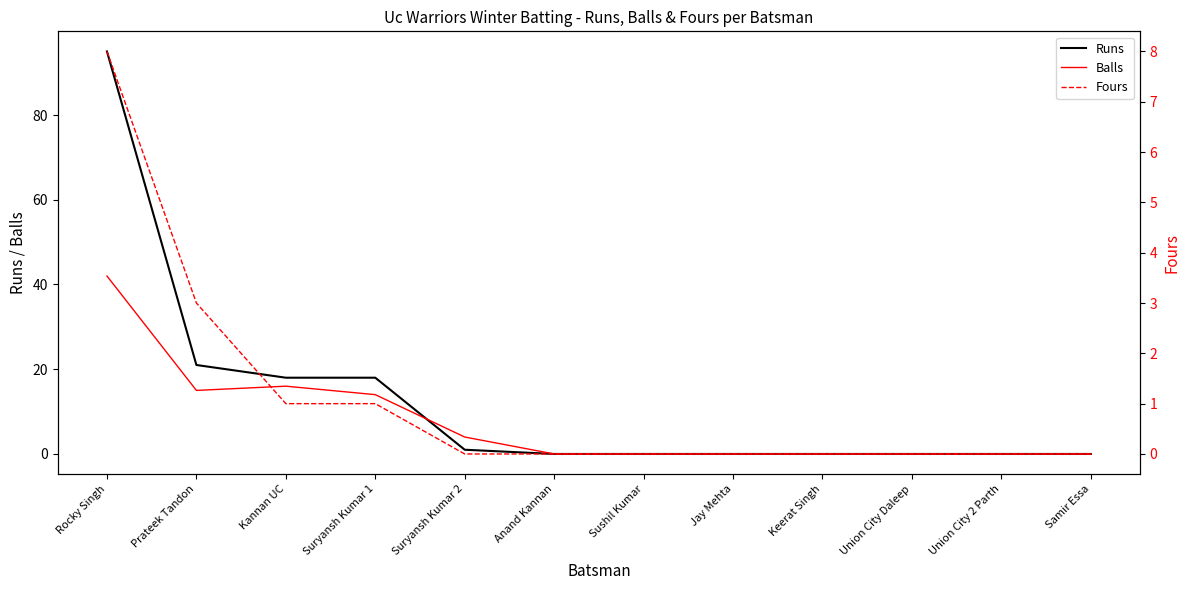

List the series in order of their overall mean, lowest first.

Fours, Balls, Runs